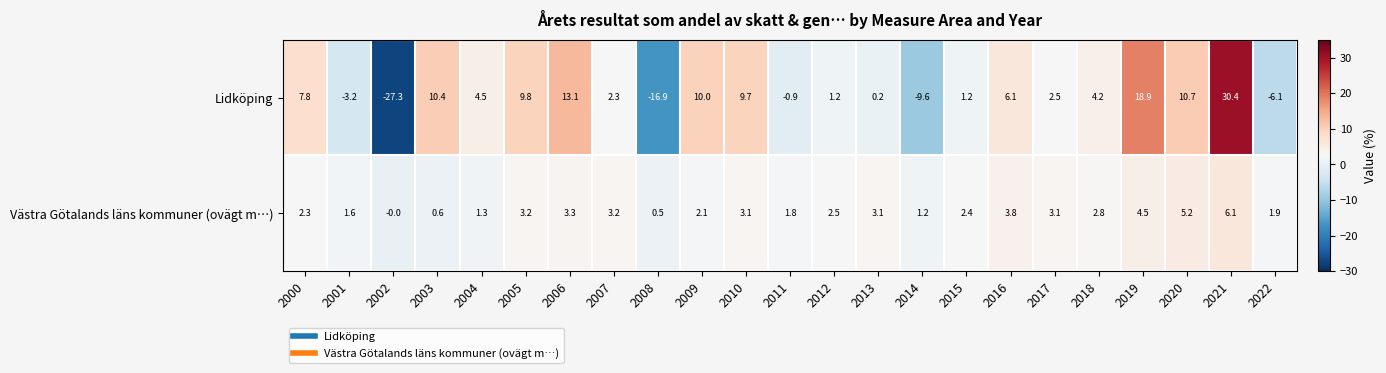

List the series in order of their overall mean, highest first.

Lidköping, Västra Götalands läns kommuner (ovägt m…)